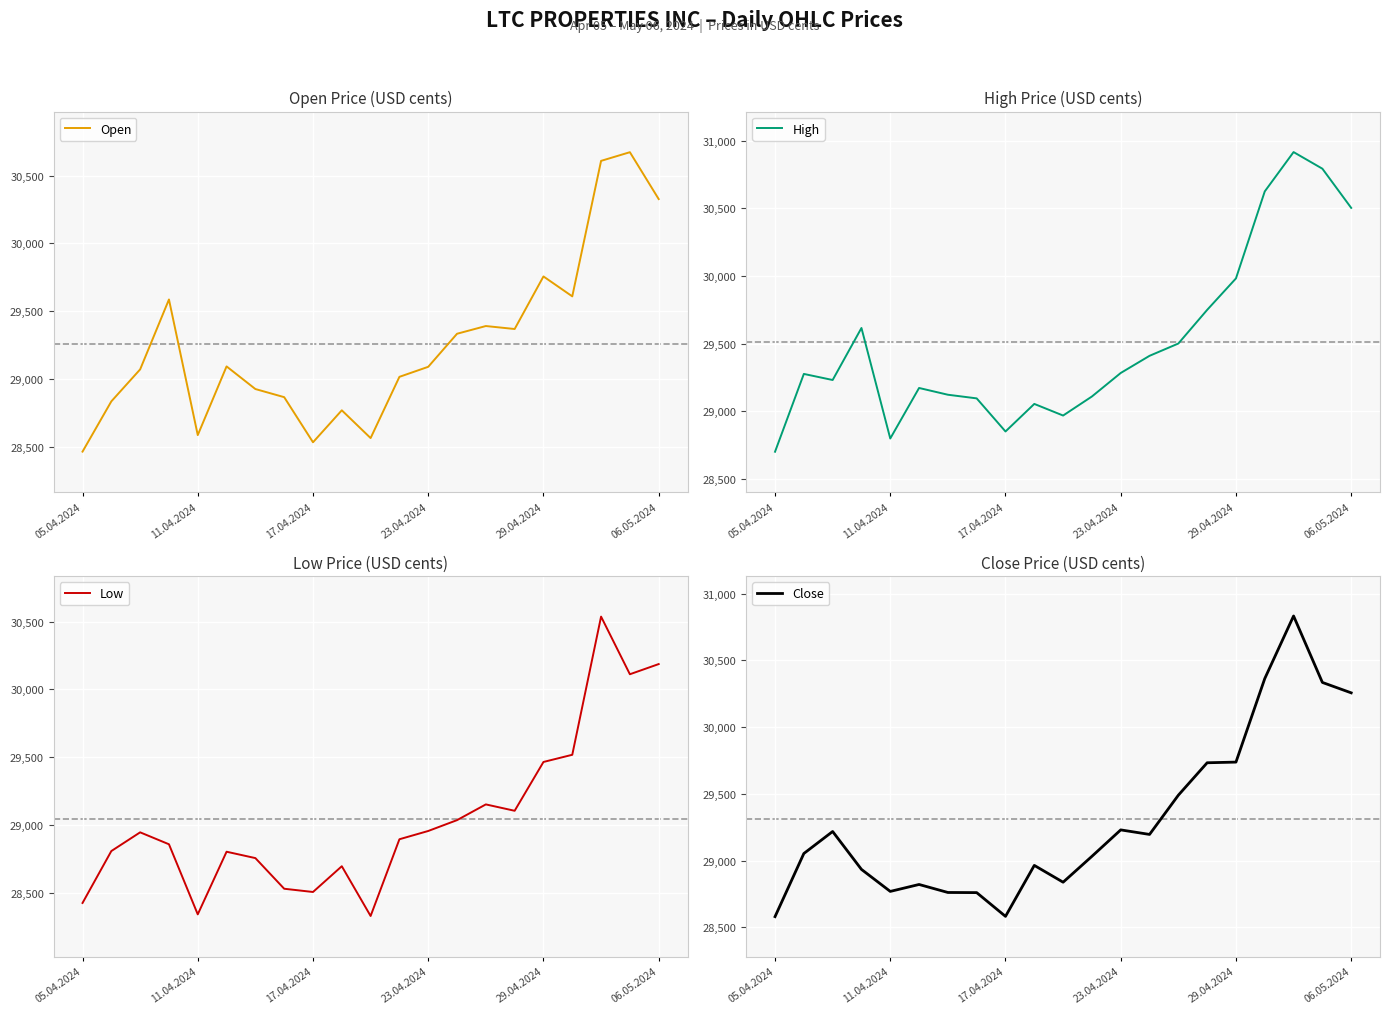

The value of Low at 17.04.2024 is 28506. True or false?

True